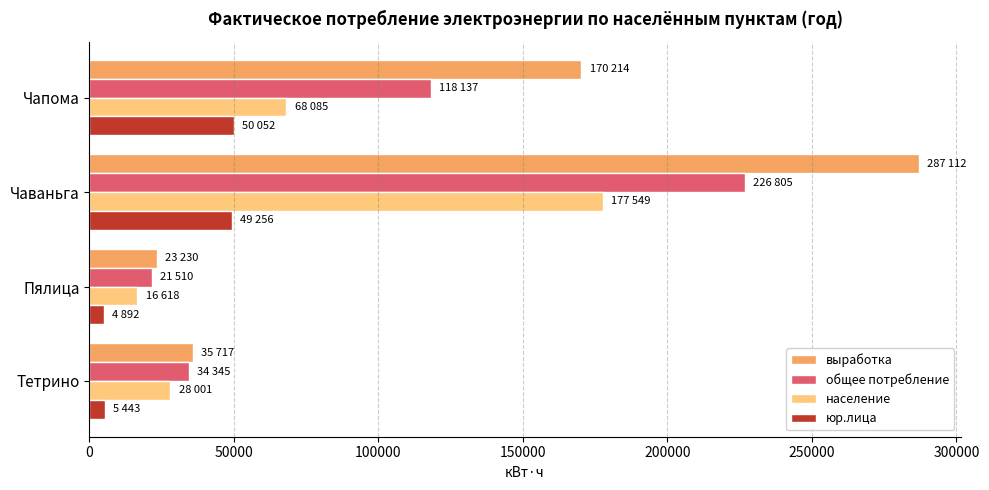

What is the sum of all население values?

290253